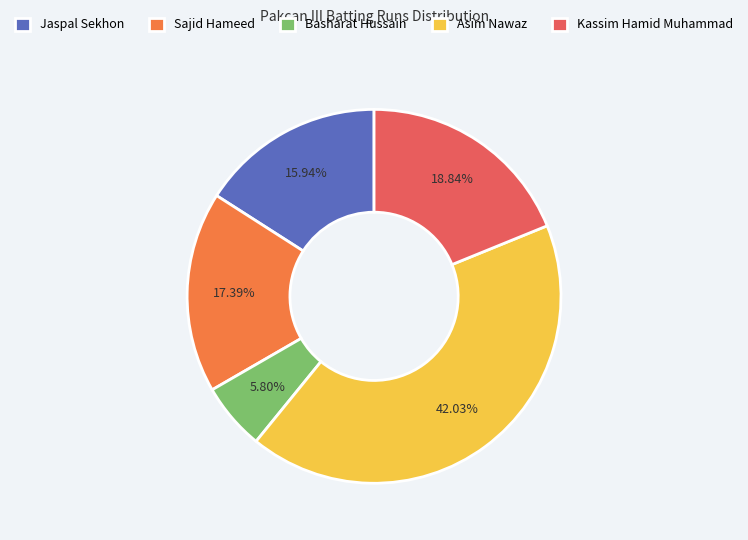

Which category has the smallest portion of the pie?

Basharat Hussain